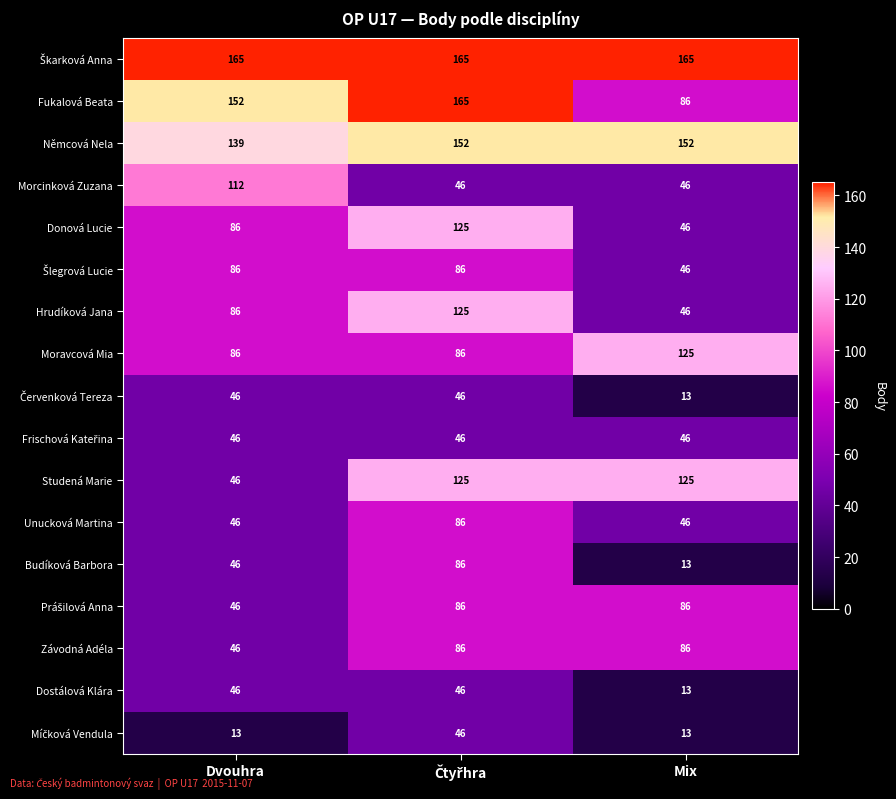

What is the total value across all series at Mix?

1153